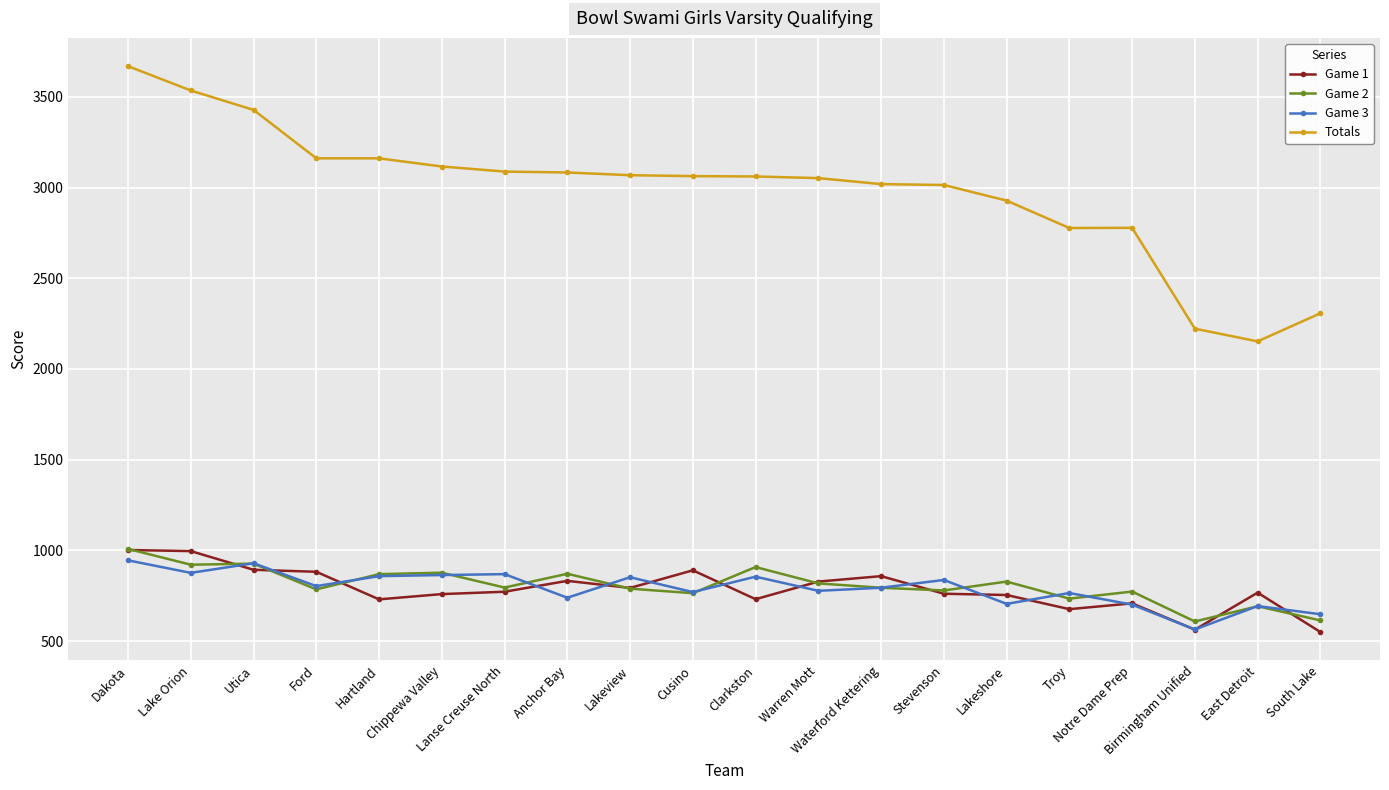

What is the spread (max minus min) of values at Dakota?

2724